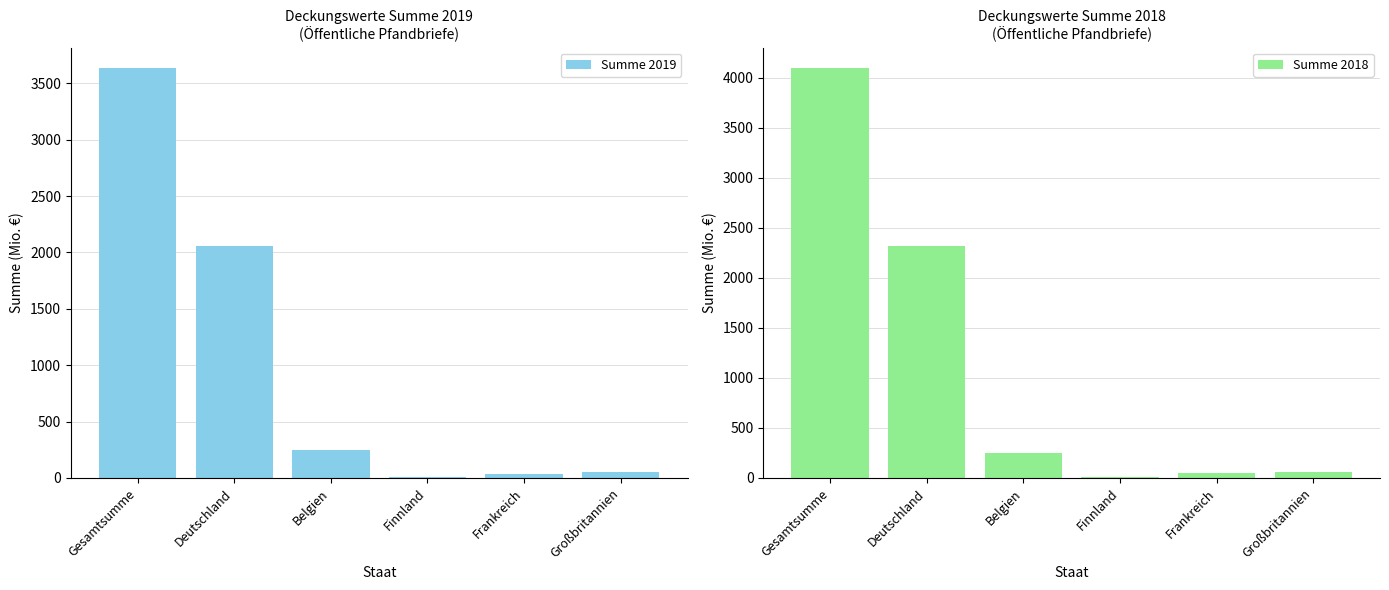

Which category has the highest value in the Summe 2019 series?

Gesamtsumme